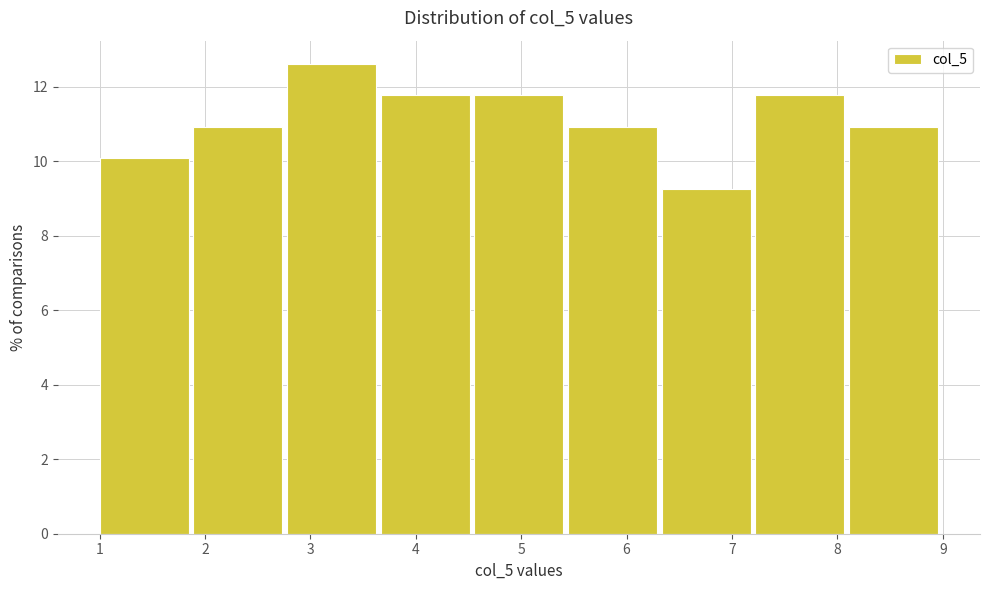

Reading left to right, transcribe this chart: for each bar, give the range it covers on the x-axis and its height. Neither the bar edges nor the heights are printed on the chart, so give them approximately, as read against the axes.

1.0 to 1.9: 10.0
1.9 to 2.8: 11.0
2.8 to 3.7: 12.6
3.7 to 4.6: 11.8
4.6 to 5.4: 11.8
5.4 to 6.3: 11.0
6.3 to 7.2: 9.2
7.2 to 8.1: 11.8
8.1 to 9.0: 11.0